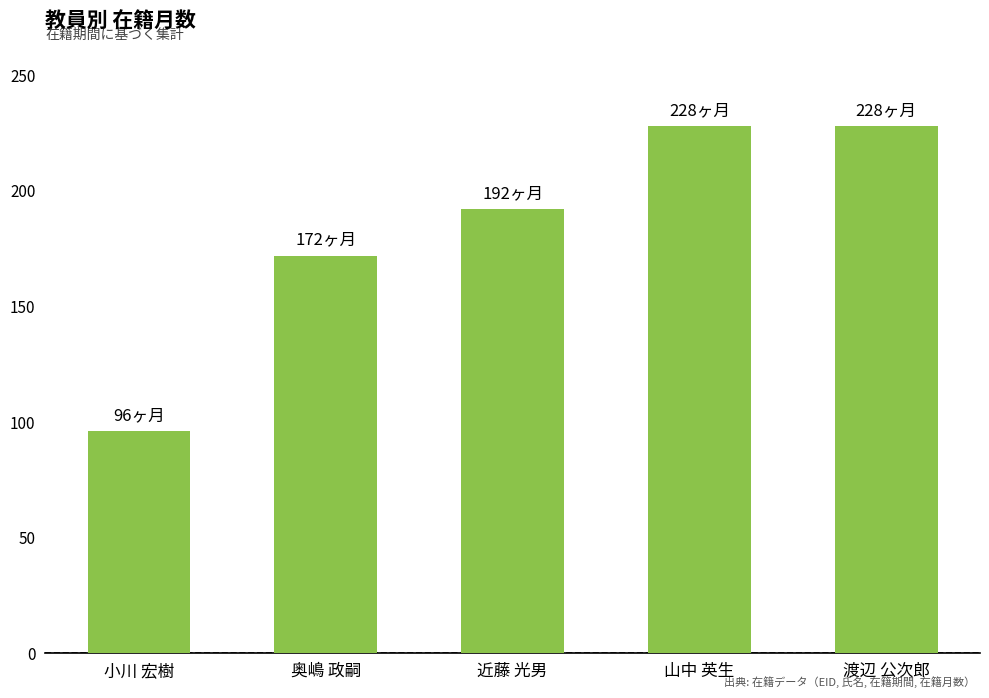

At which label is the value closest to 162?

奥嶋 政嗣